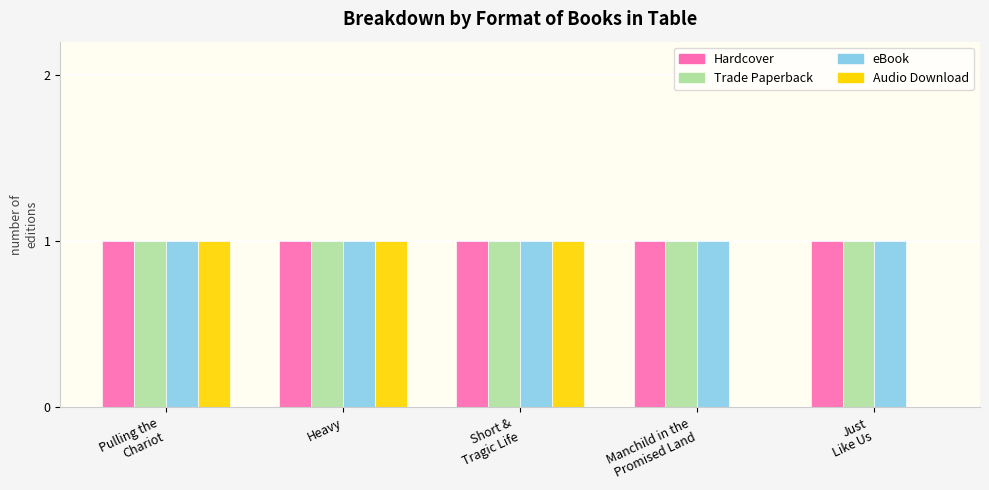

What are all the series names shown in the legend?

Hardcover, Trade Paperback, eBook, Audio Download